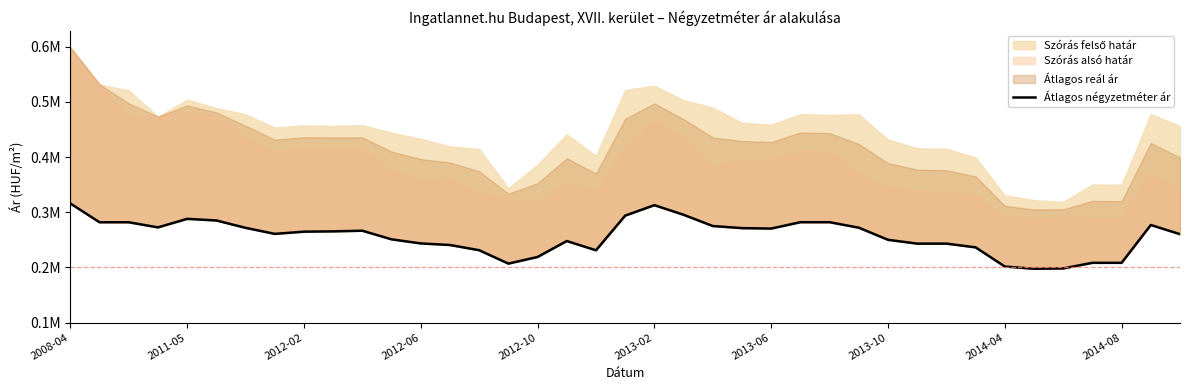

Approximately how many times larger is the value at 10 compared to 36?

1.3